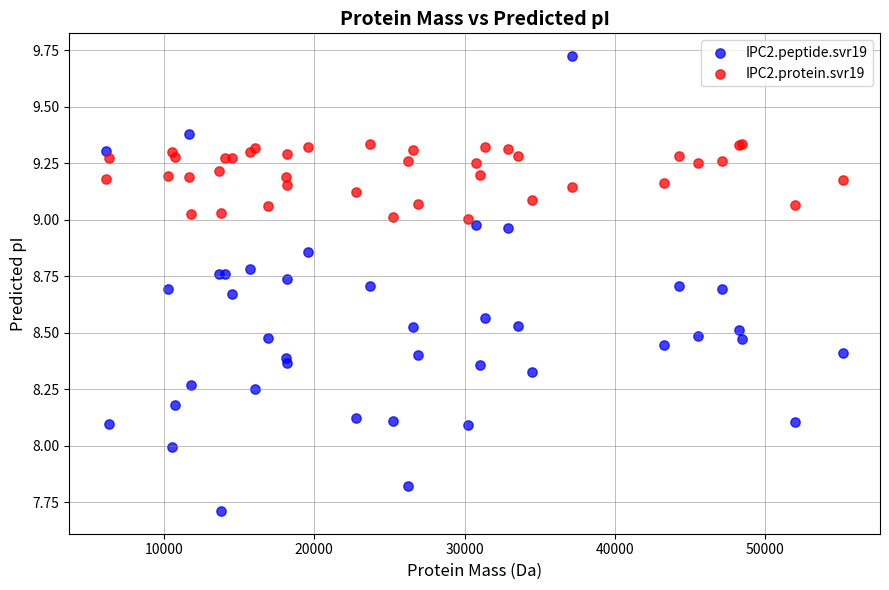

What is the X range (max minus min) for the scatter plot?

49006.7